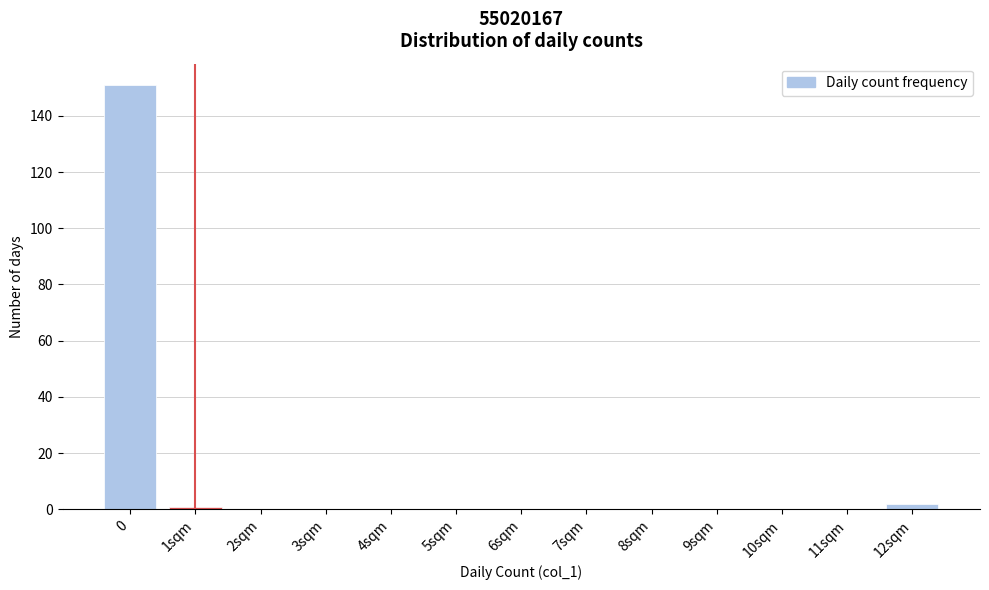

Reading right to left, extract all data points from this chart.

12sqm=2	11sqm=0	10sqm=0	9sqm=0	8sqm=0	7sqm=0	6sqm=0	5sqm=0	4sqm=0	3sqm=0	2sqm=0	1sqm=1	0=151